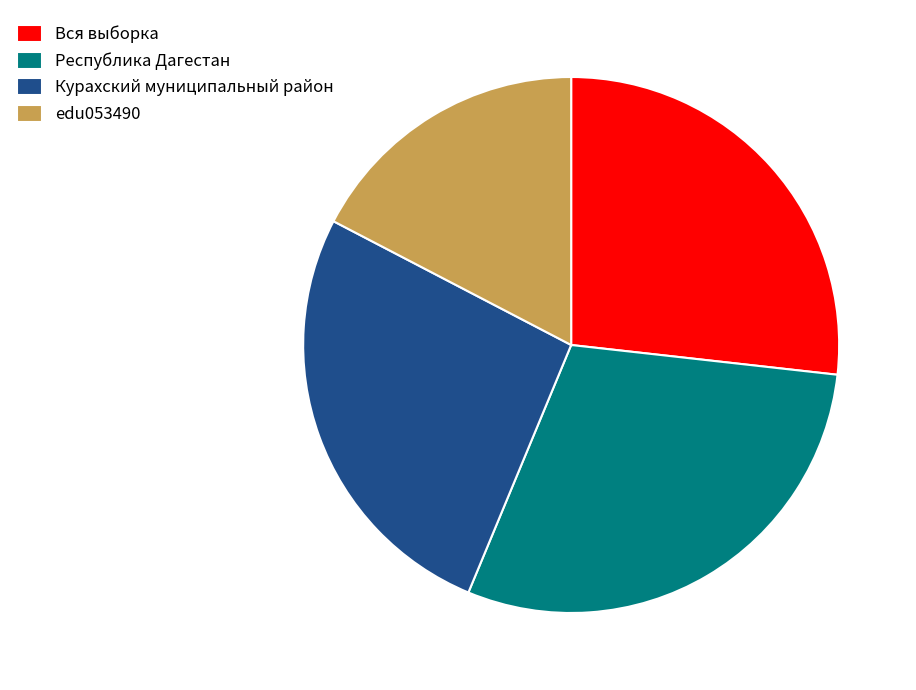

What is the largest slice in the pie chart?

Республика Дагестан